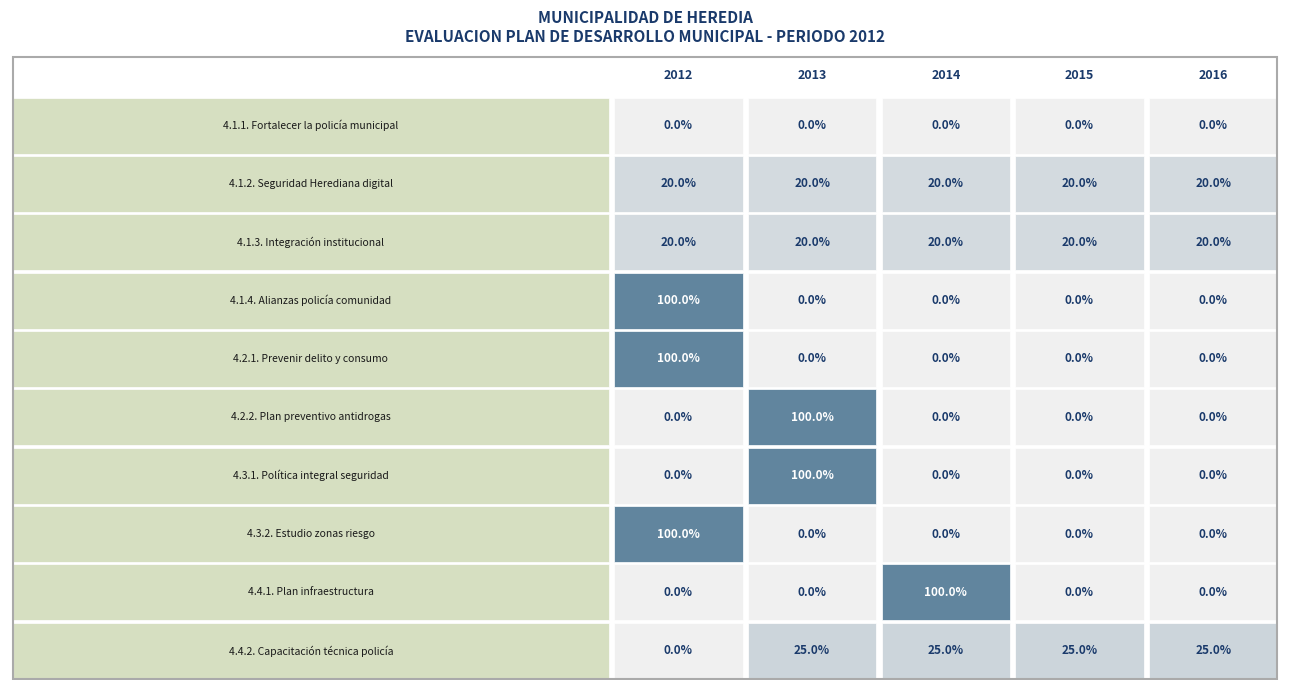

True or false: 4.4.2. Capacitación técnica policía has a value of 0.4 at 4.

False